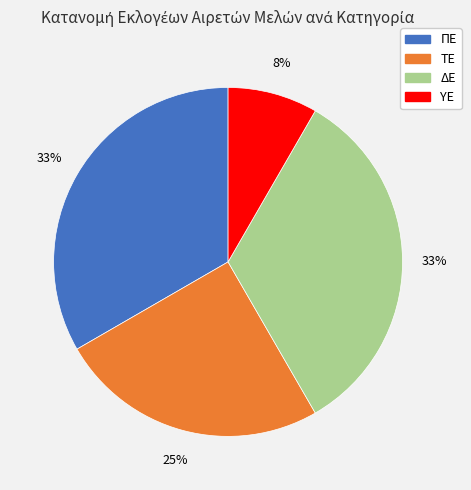

Between ΥΕ and ΔΕ, which is larger?

ΔΕ